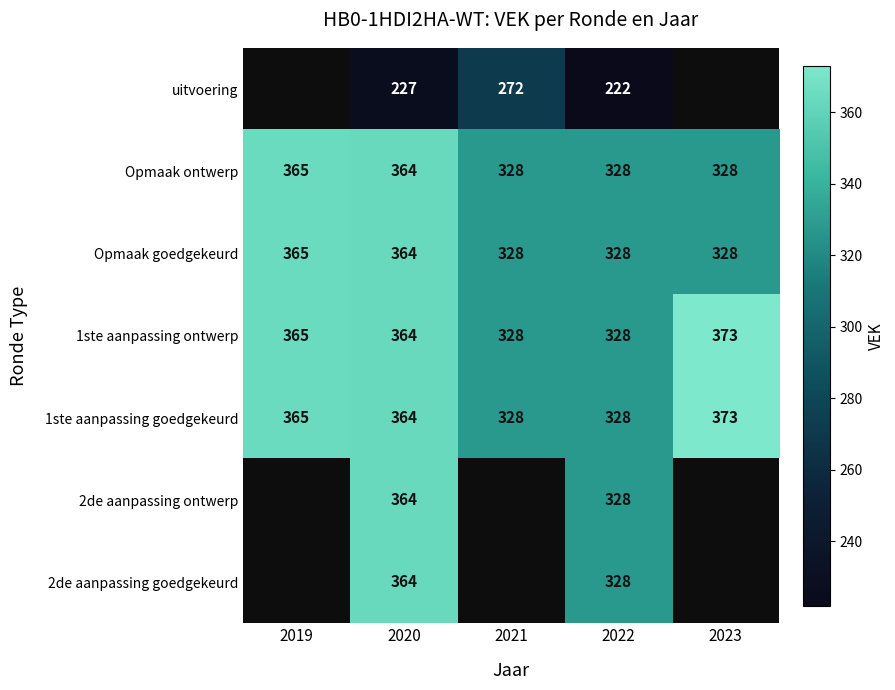

What is the maximum value for Opmaak ontwerp?

365